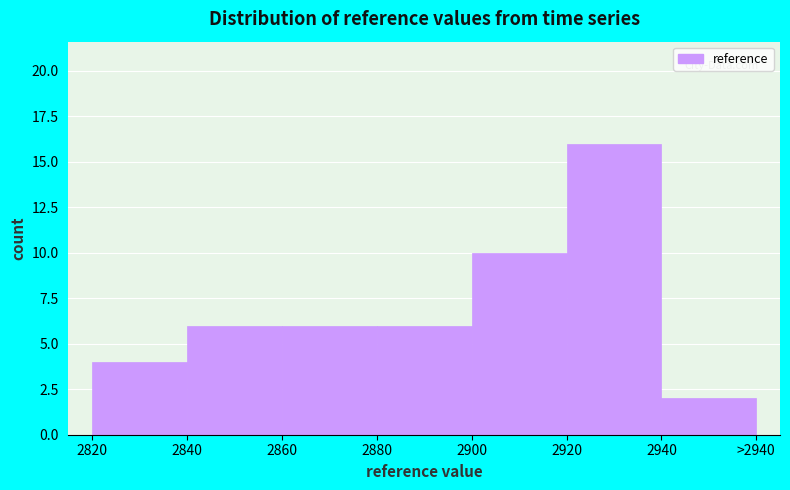

Reading right to left, list all the values displayed in this chart.

2	16	10	6	6	6	4